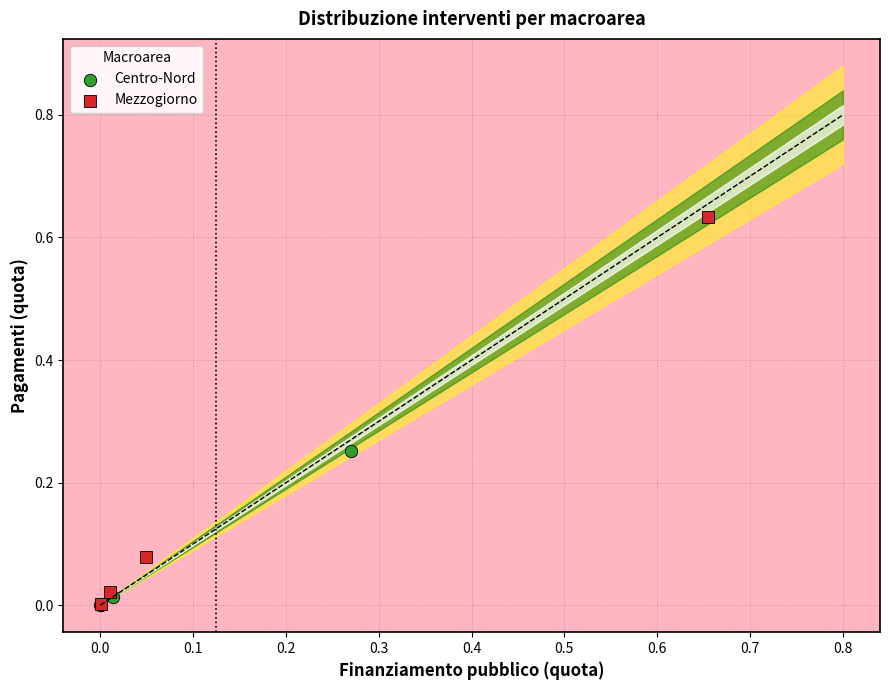

Which series has the widest spread of Y values?

Mezzogiorno